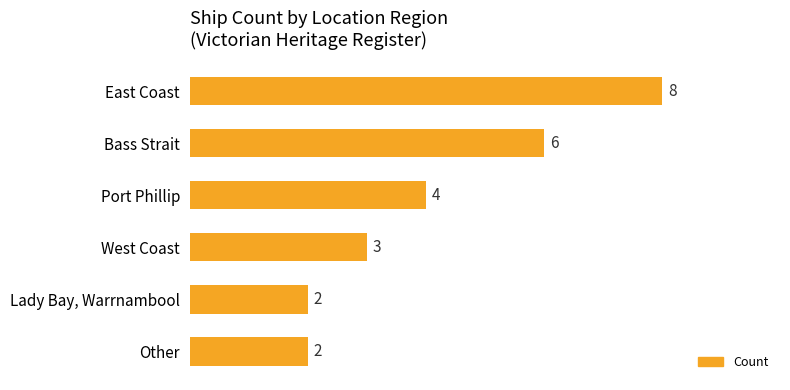

Reading bottom to top, extract all data points from this chart.

2	2	3	4	6	8